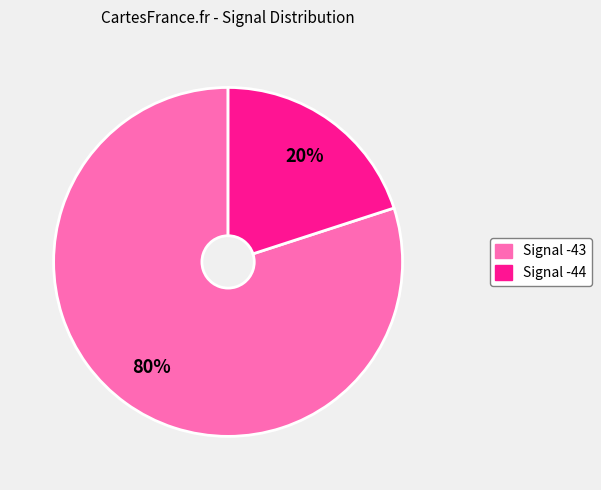

To the nearest percent, what is the difference between the largest and smallest slice percentages?

60%